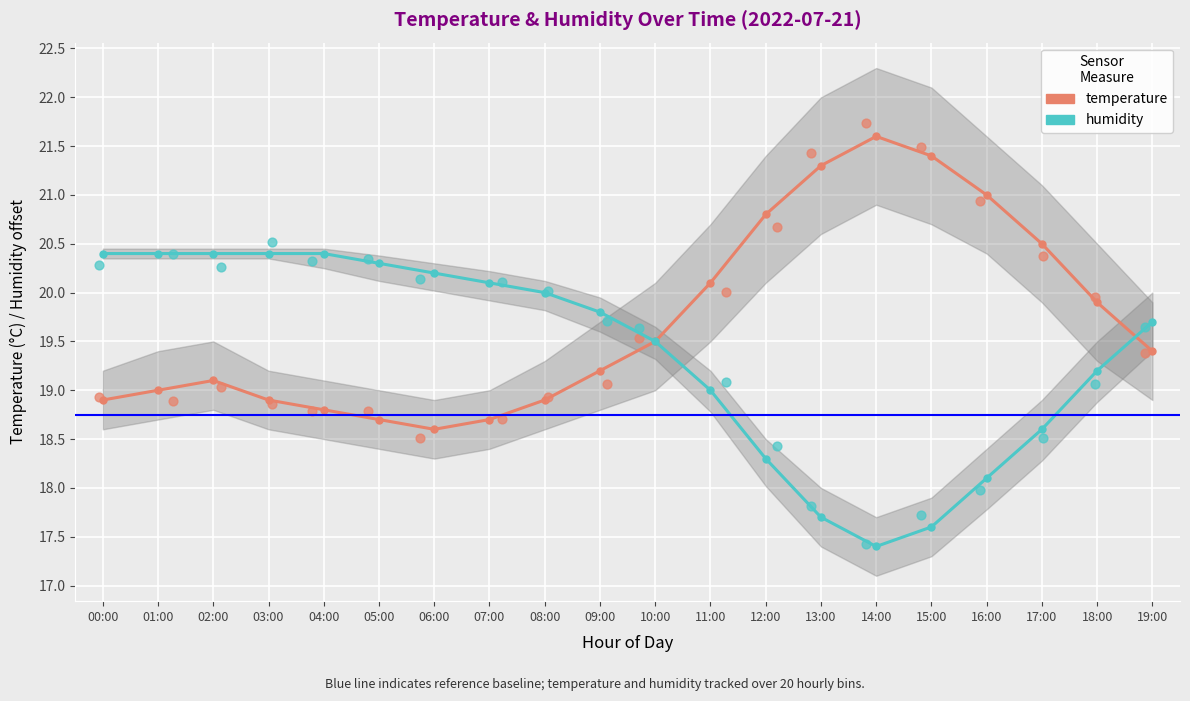

At which category is the sum across all series the highest?

02:00